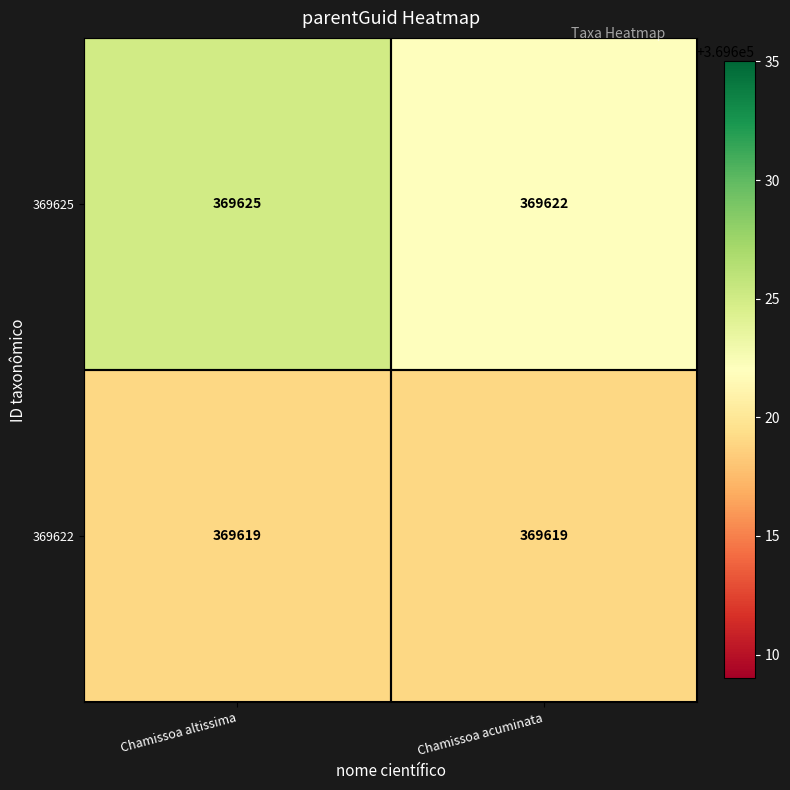

Read the 369625 value at Chamissoa altissima.

369625